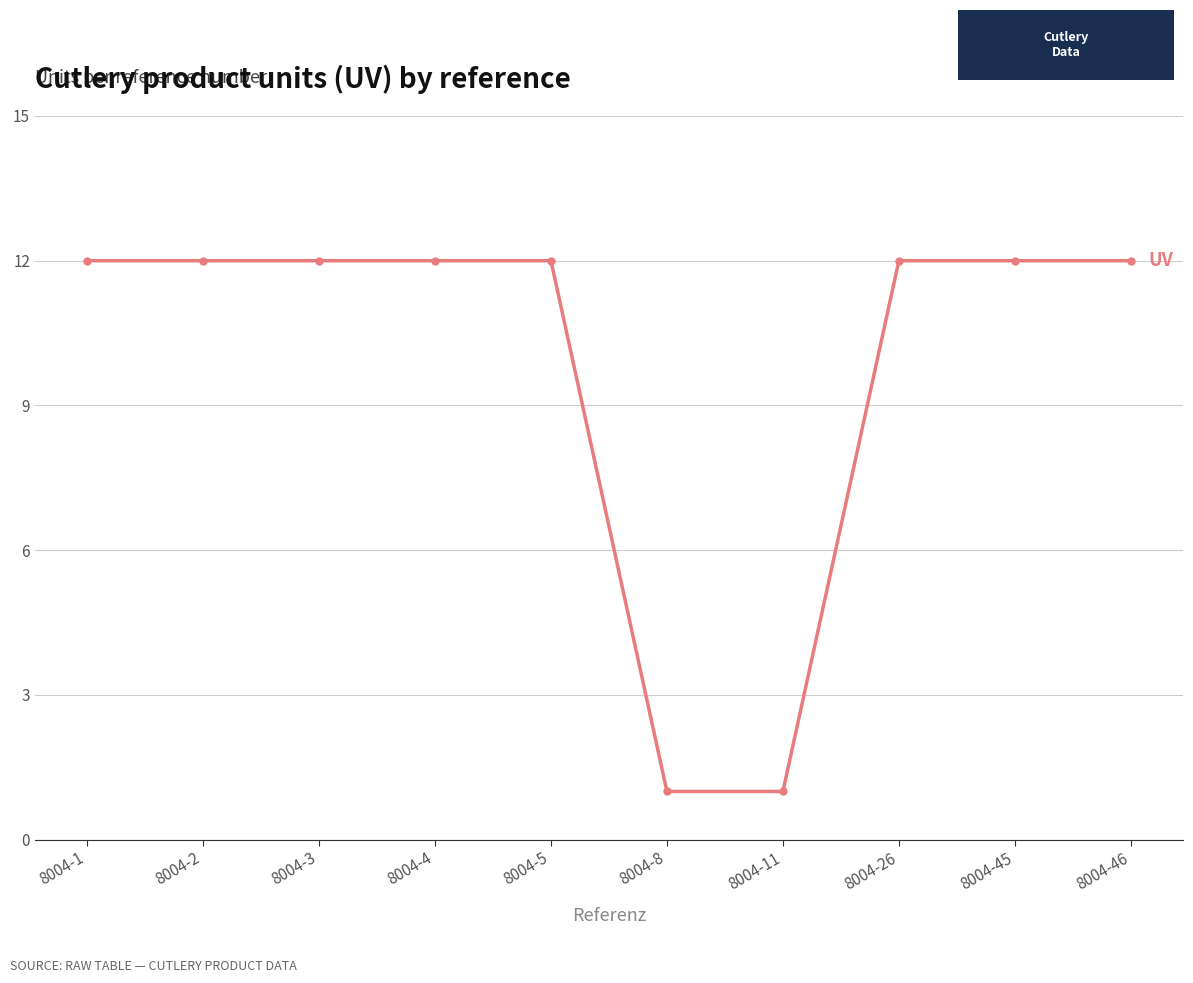

The chart shows a value of 12 at 8004-45. True or false?

True